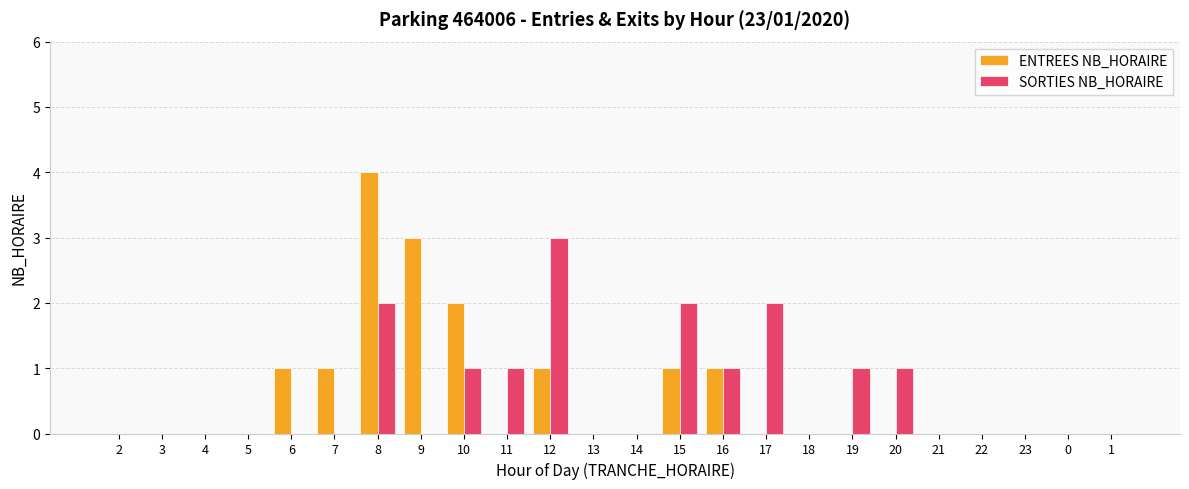

What are all the series names shown in the legend?

ENTREES NB_HORAIRE, SORTIES NB_HORAIRE